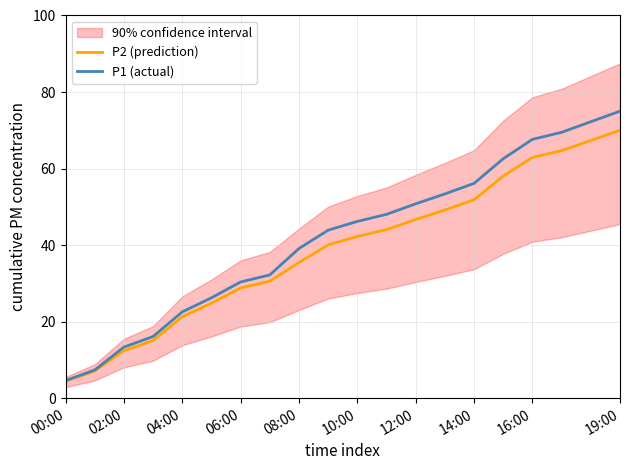

Is it true that P1 (actual) equals 7.8 at 02:00?

False